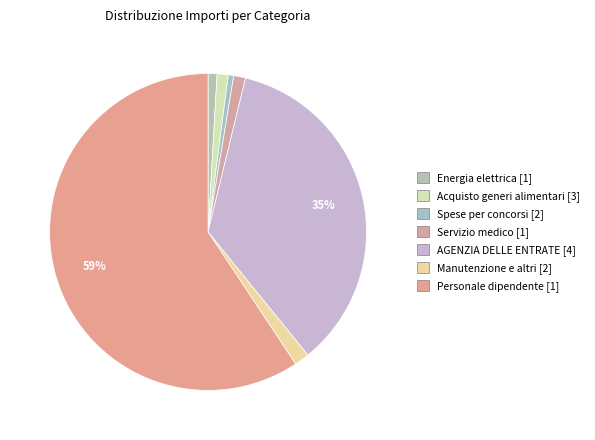

How many slices are in this pie chart?

7